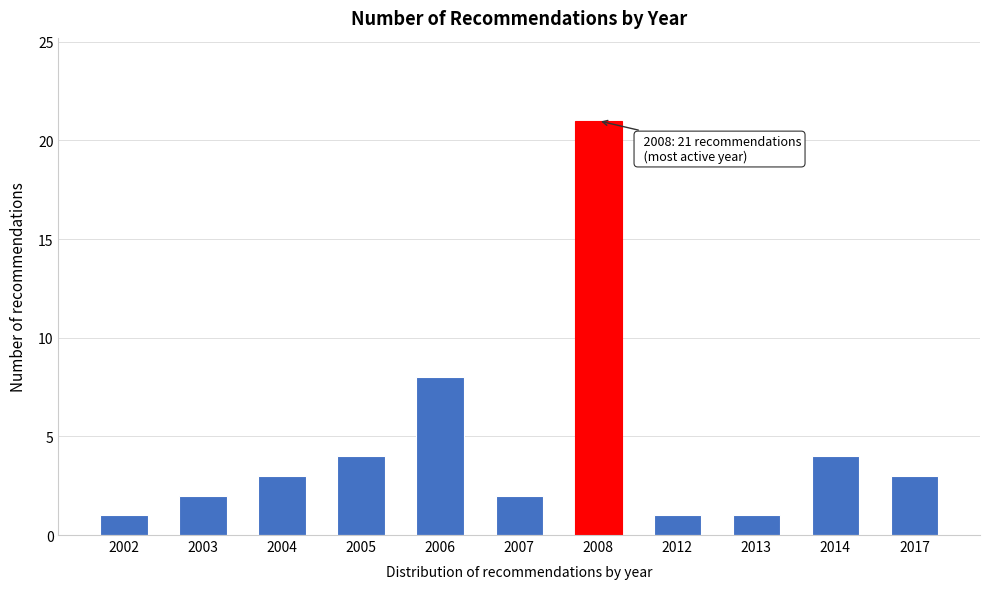

Reading right to left, what are all the values shown in this chart?

3	4	1	1	21	2	8	4	3	2	1